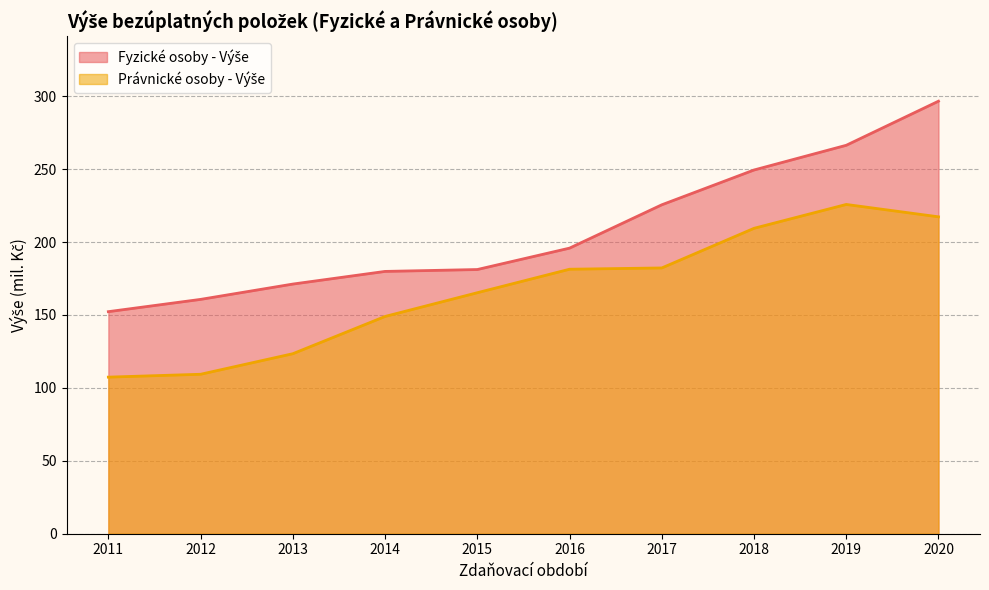

How many data points in Právnické osoby - Výše are above 181?

5